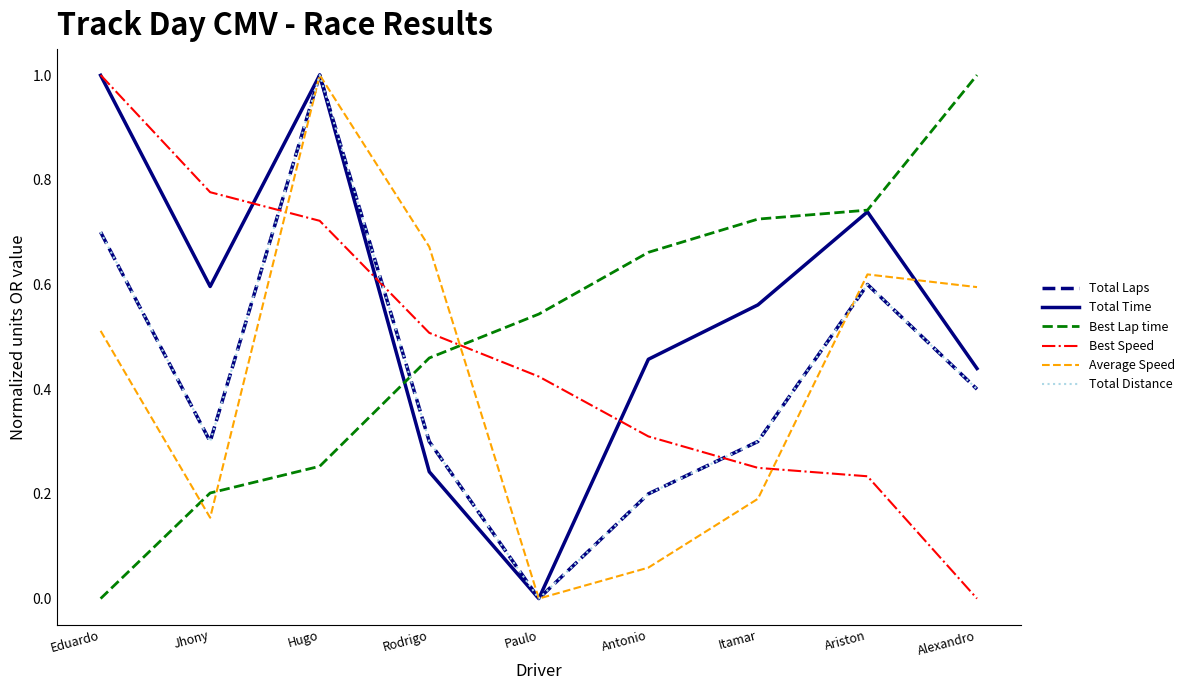

Is this an area chart (filled region under the line)?

No